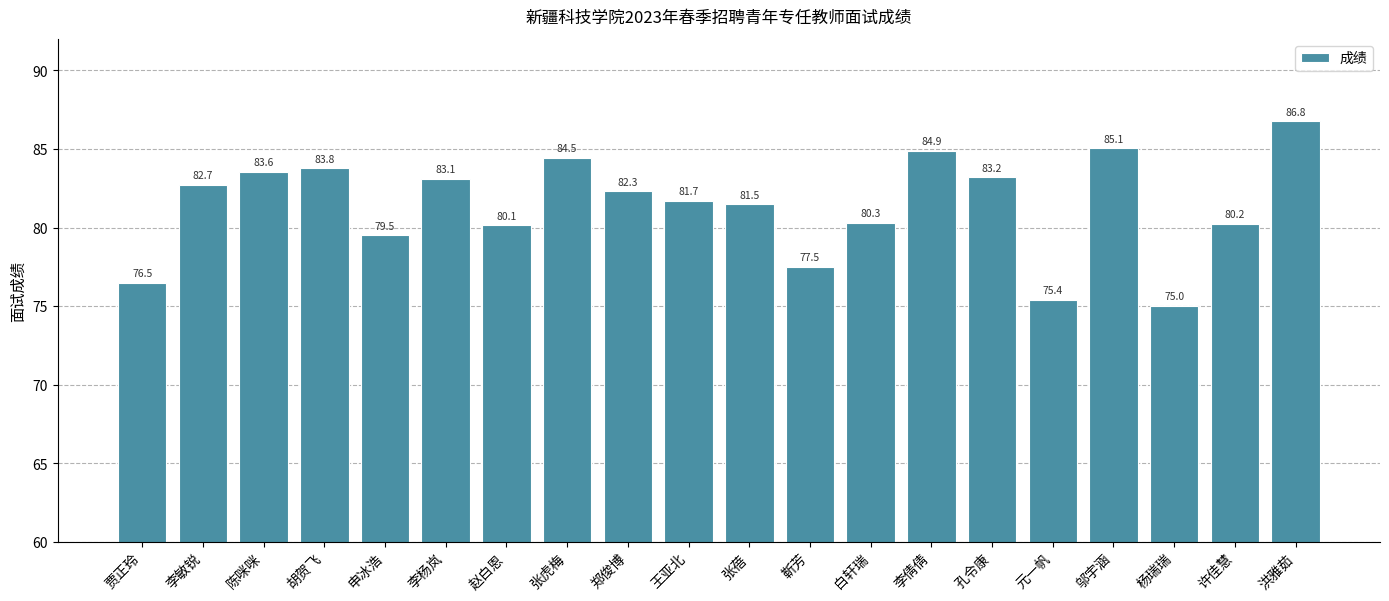

Which label corresponds to the smallest value in the chart?

杨瑞瑞